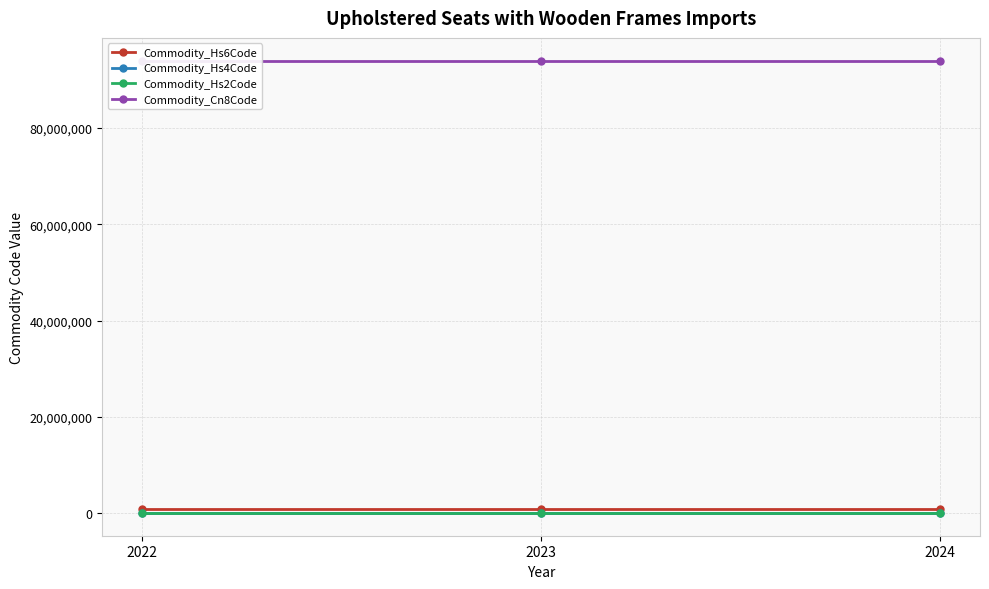

Is this an area chart (filled region under the line)?

No